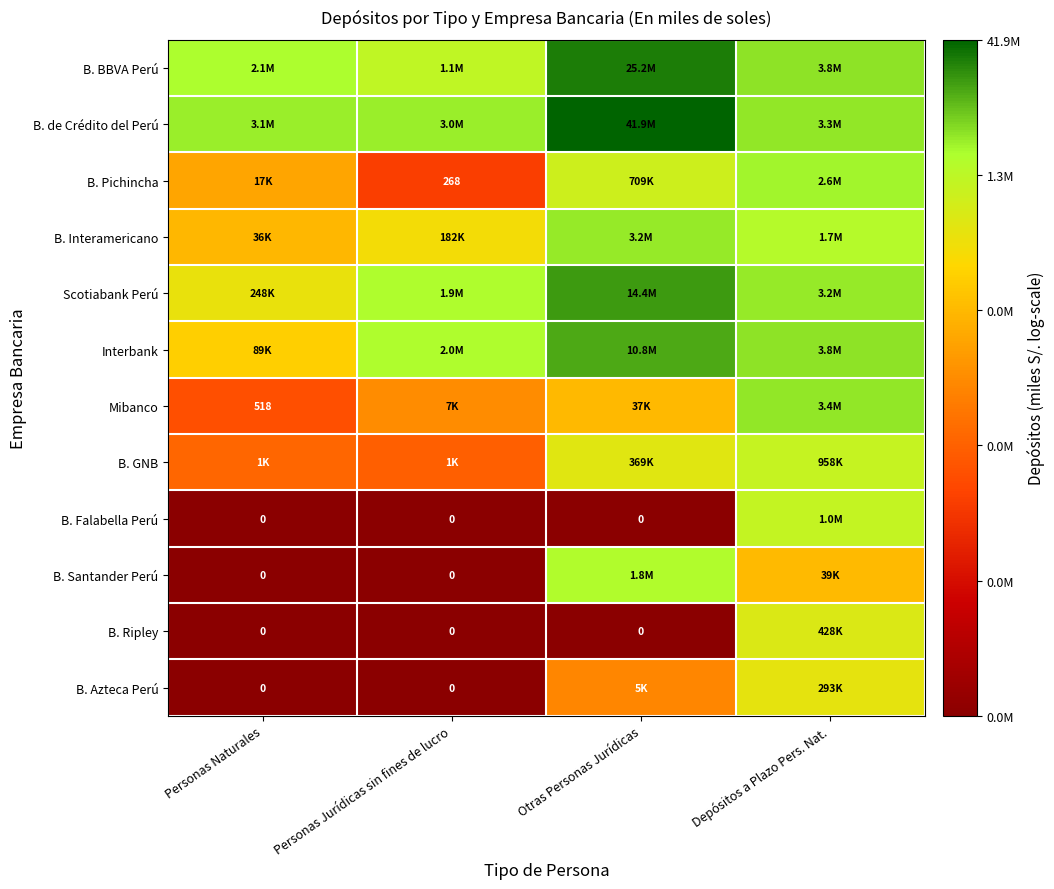

List the series in order of their peak value, highest first.

B. de Crédito del Perú, B. BBVA Perú, Scotiabank Perú, Interbank, Mibanco, B. Interamericano, B. Pichincha, B. Santander Perú, B. Falabella Perú, B. GNB, B. Ripley, B. Azteca Perú